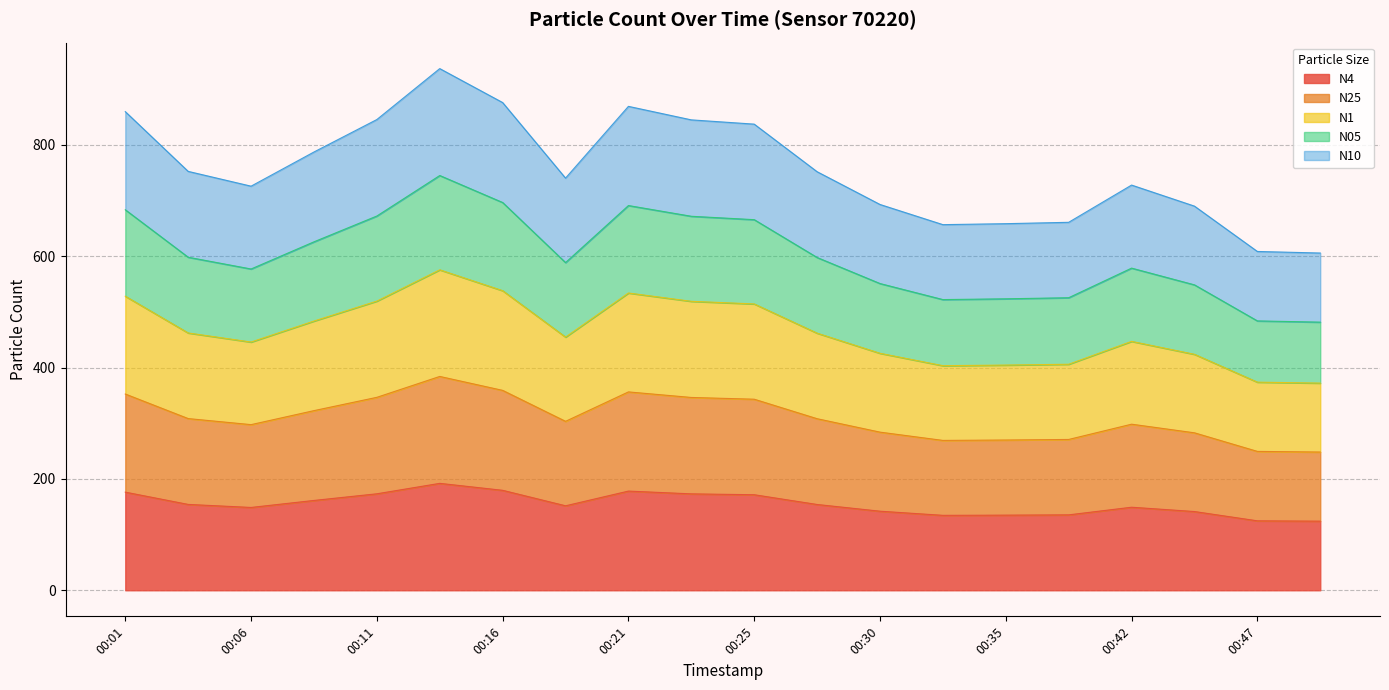

Which has a higher value, 00:21 or 00:30?

00:21